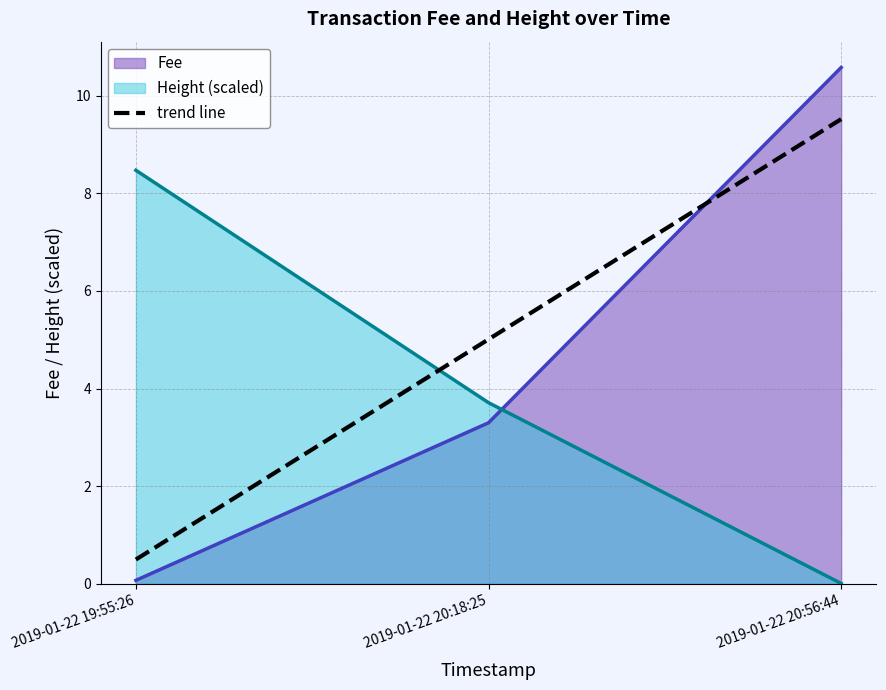

Which series has the largest range (max minus min)?

Fee